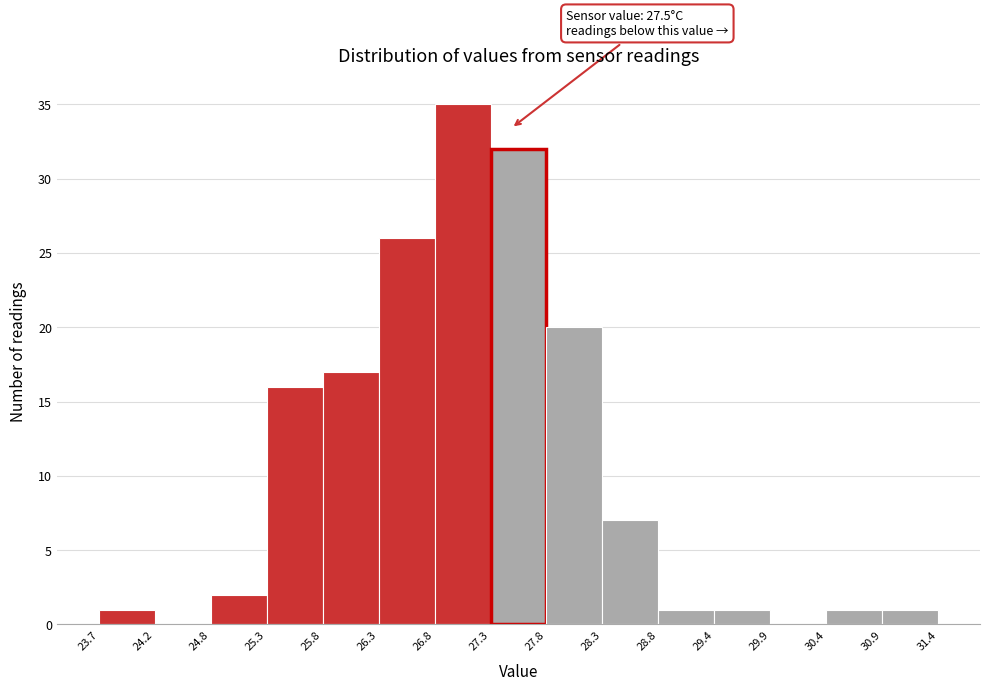

Over which range of the x-axis is the bar tallest?

26.8 to 27.3